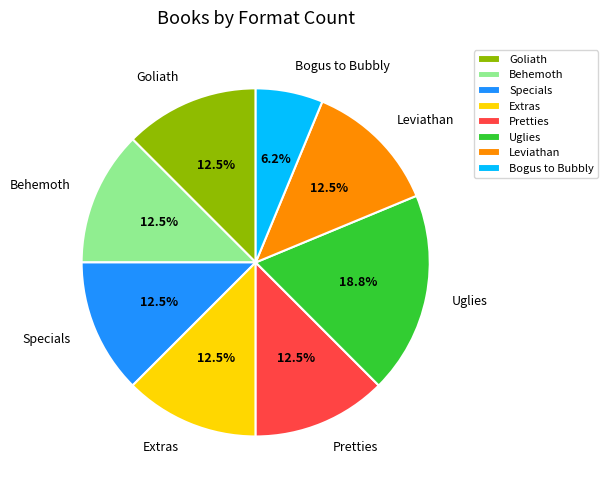

What is the ratio of the value at Extras to the value at Bogus to Bubbly?

2.0